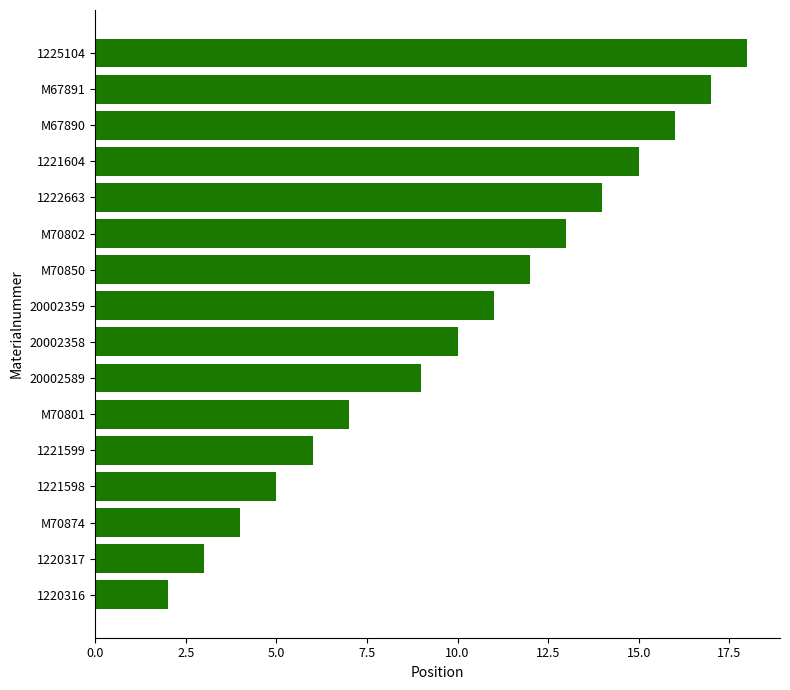

Count the number of categories in the chart.

16